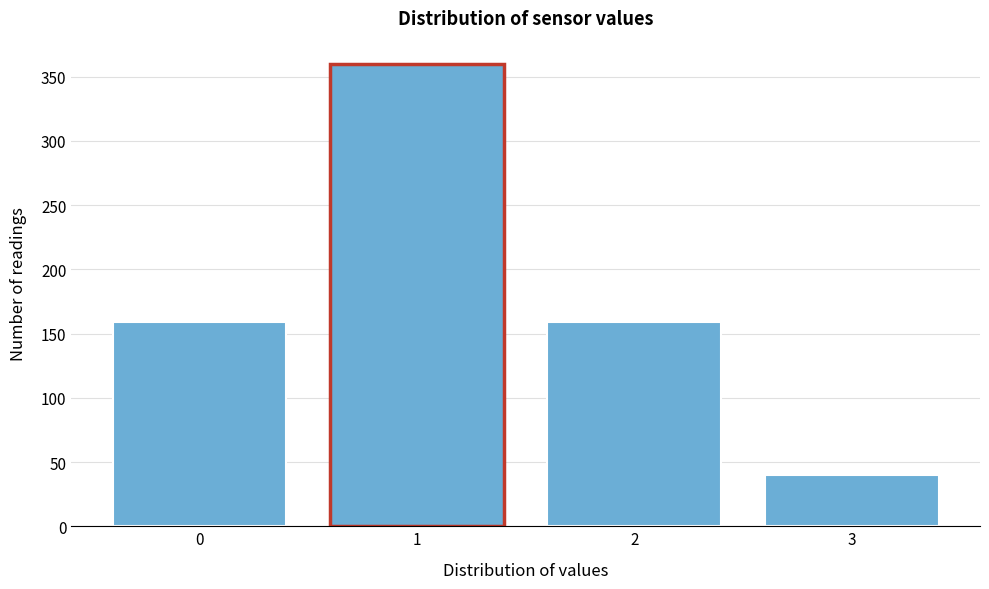

Reading left to right, what are all the values shown in this chart?

159	360	159	40